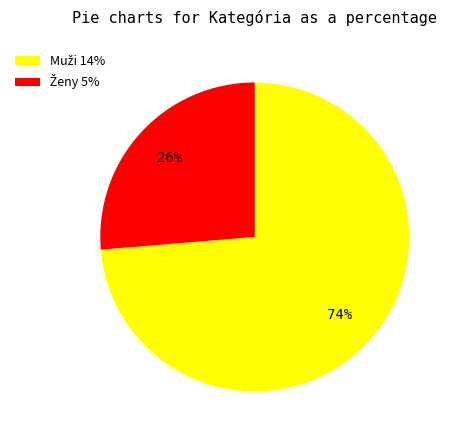

How many slices are in this pie chart?

2